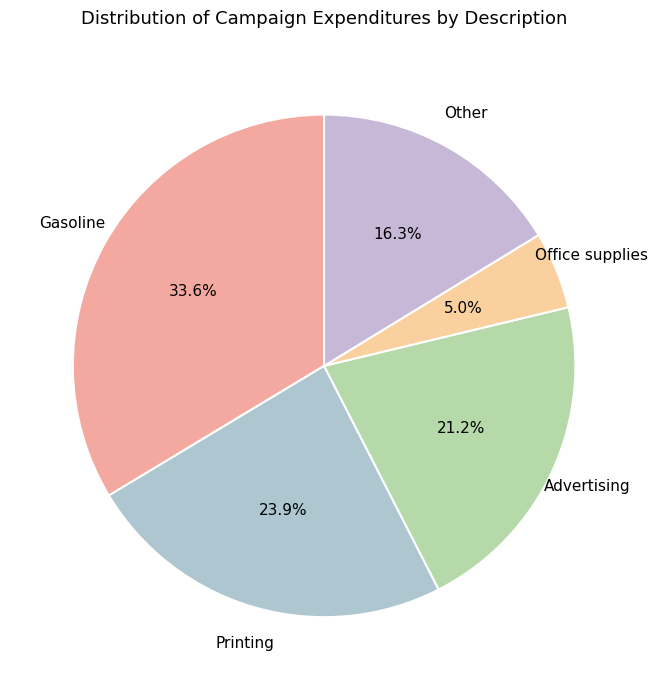

How many segments does this pie chart have?

5